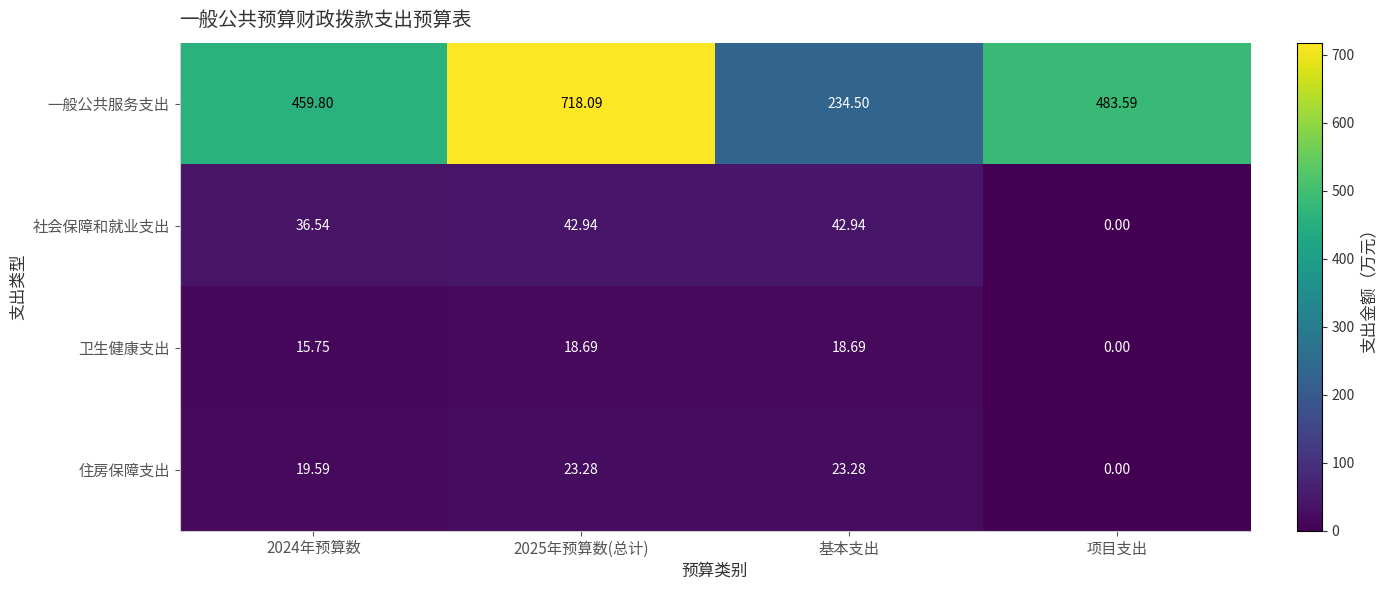

How many categories are shown in the chart?

4